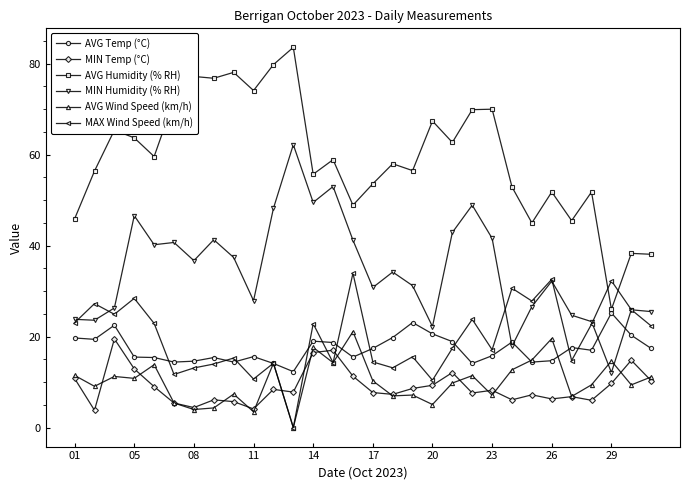

True or false: AVG Temp (°C) has more than 0 points higher than both neighbors.

True